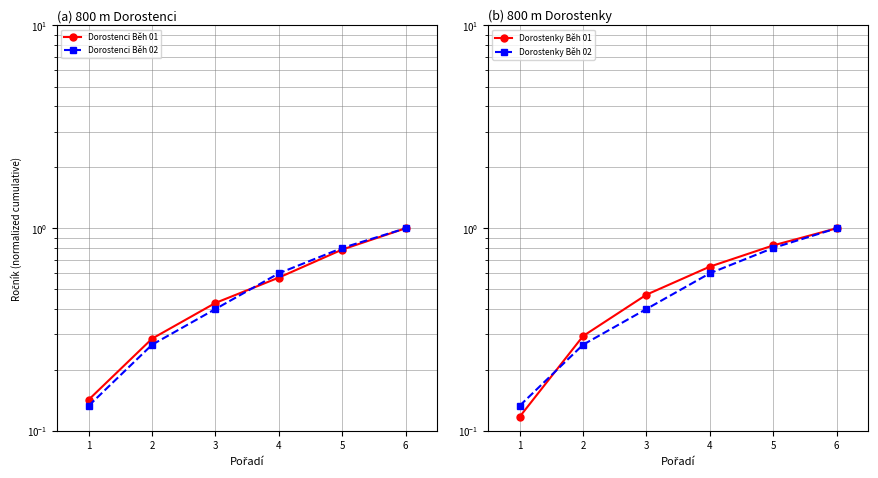

How many lines are shown in the chart?

4